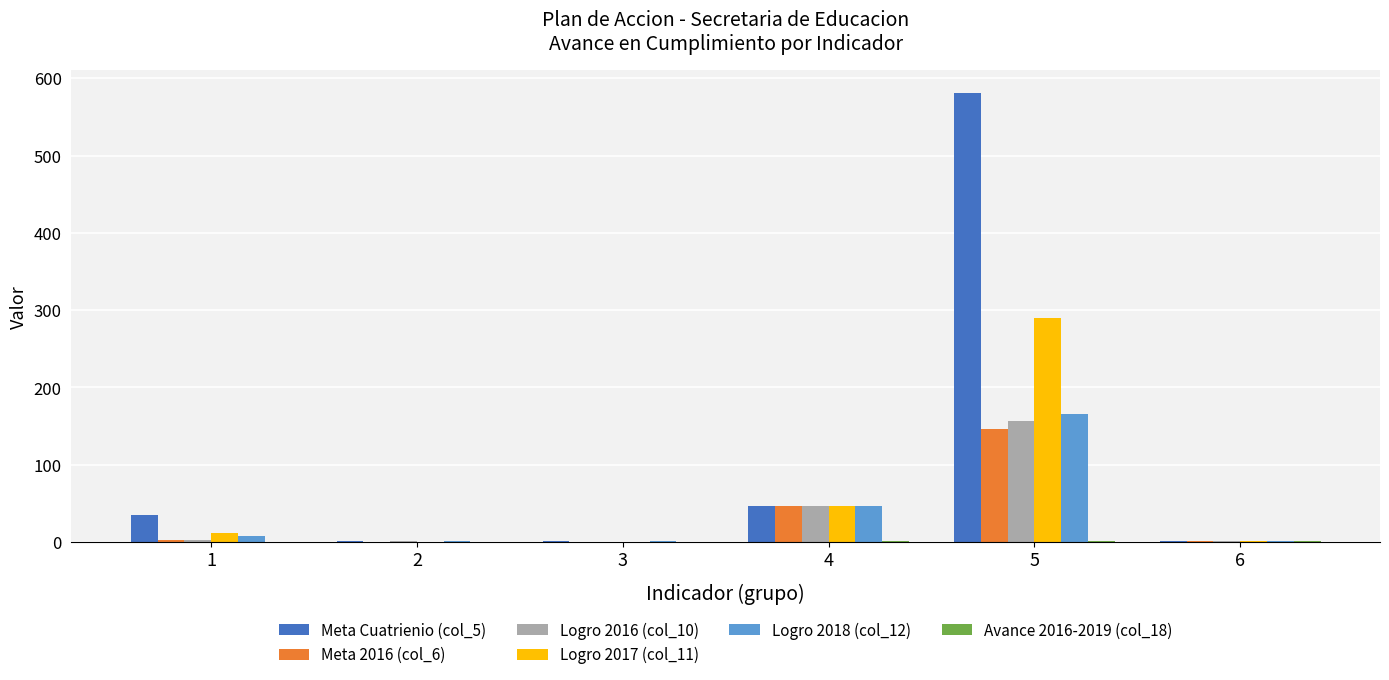

What is the greatest value displayed?

581.0